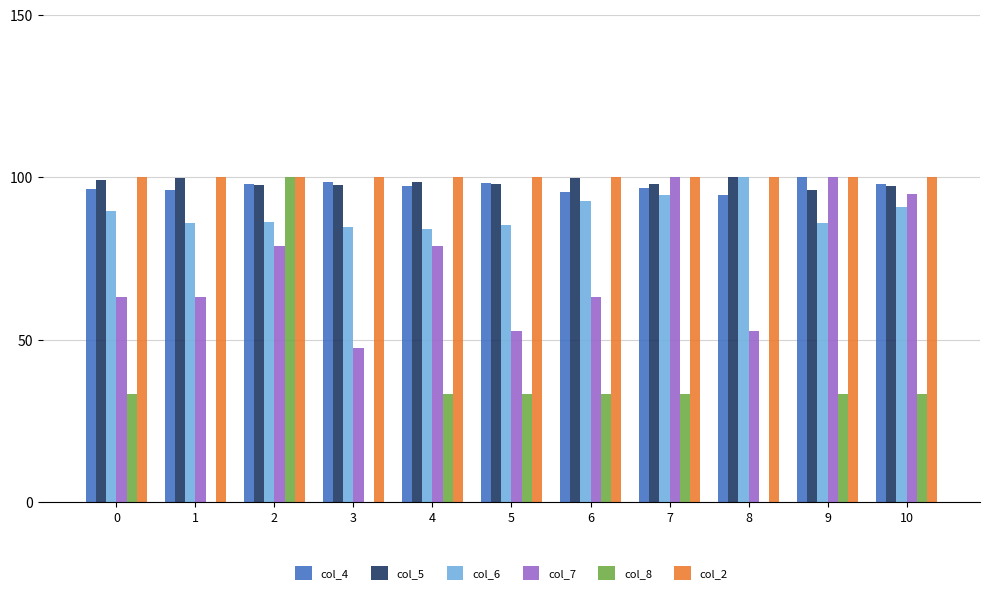

Between 4 and 10, which series saw the biggest shift?

col_7